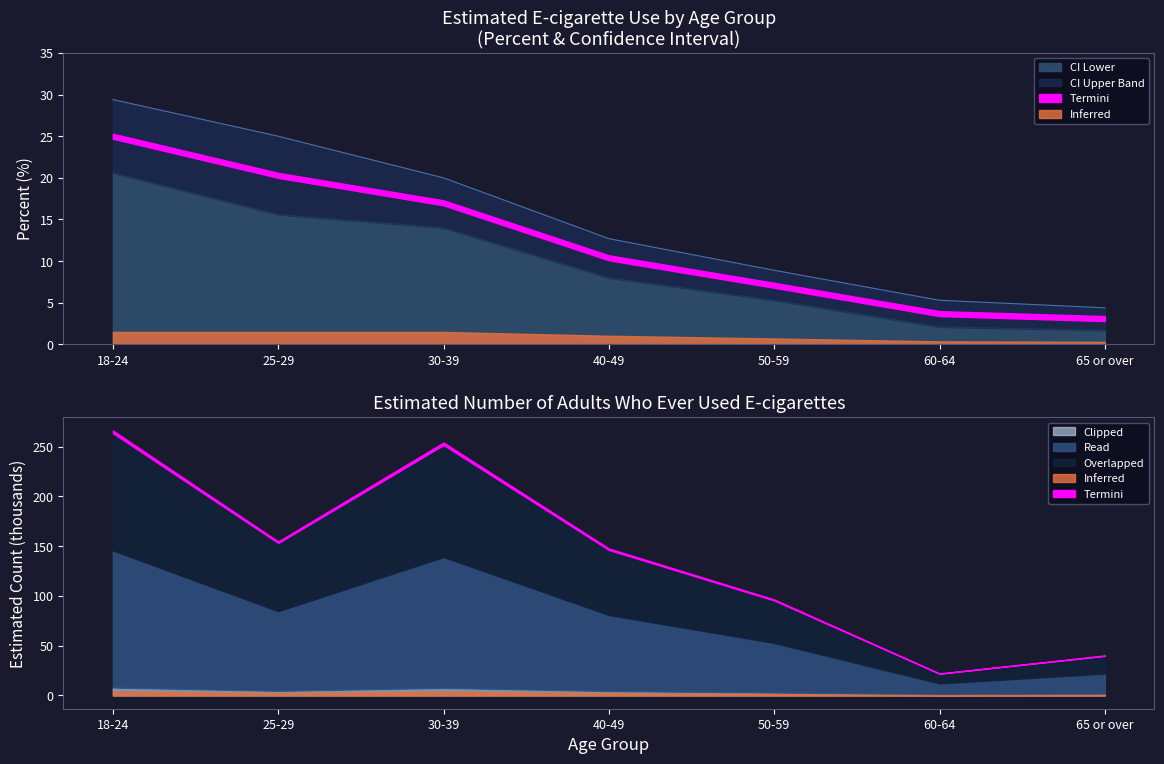

True or false: CI Lower and CI Upper intersect in this chart.

False